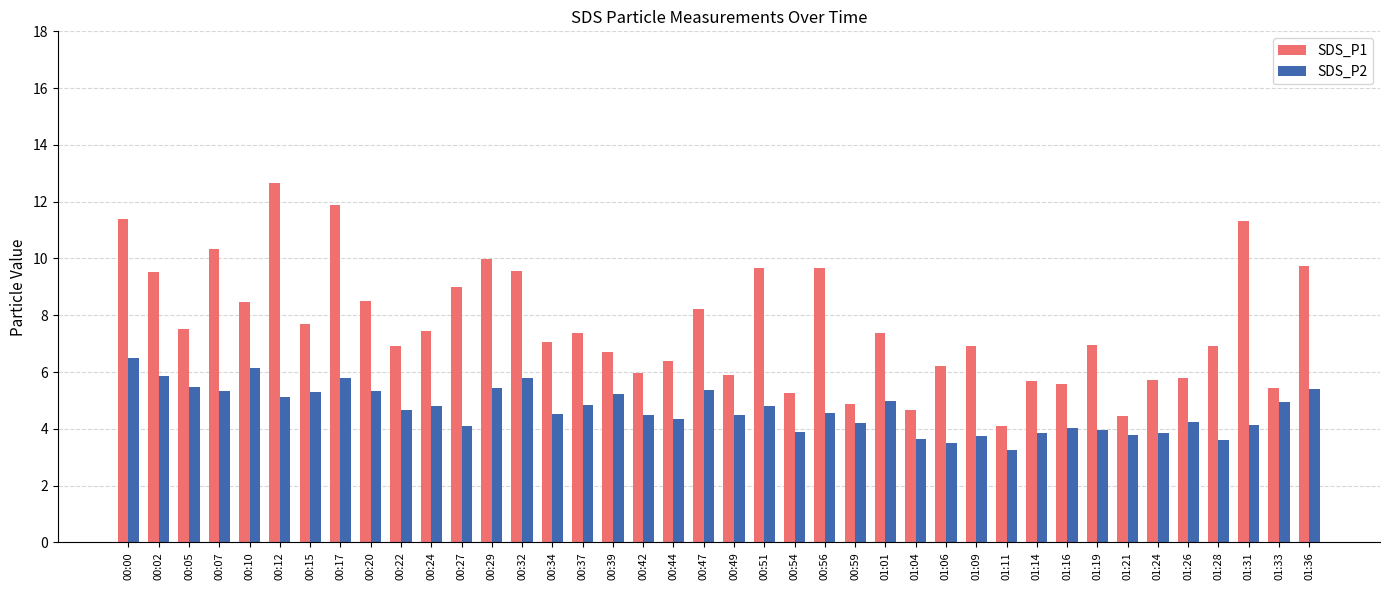

At how many categories does at least one series exceed 4?

40